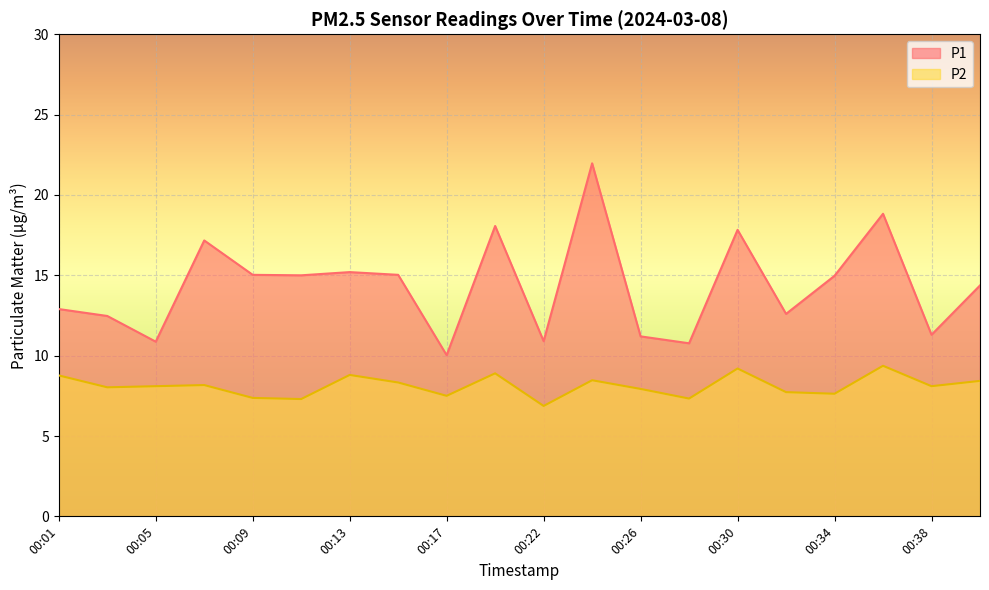

What is the value of the P2 point at the 15th from the left?

9.2